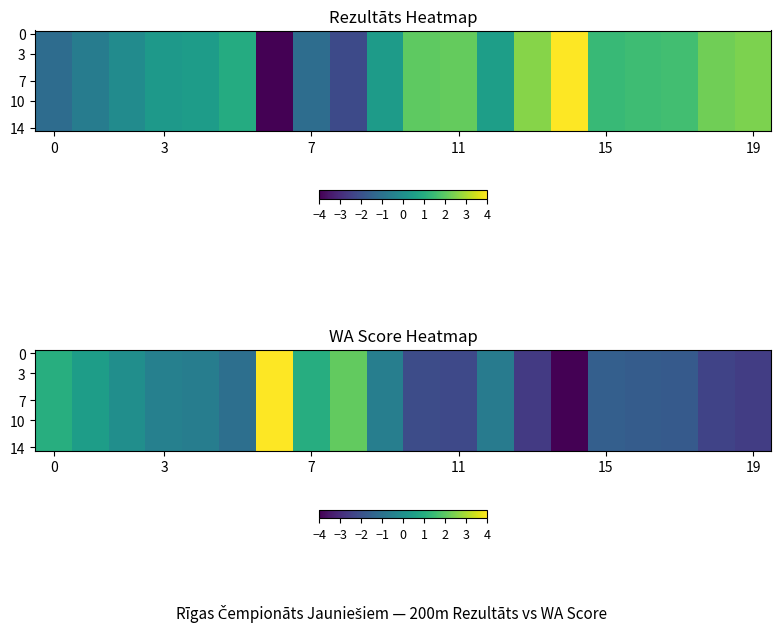

What is the total value across all series at 0?

15.1